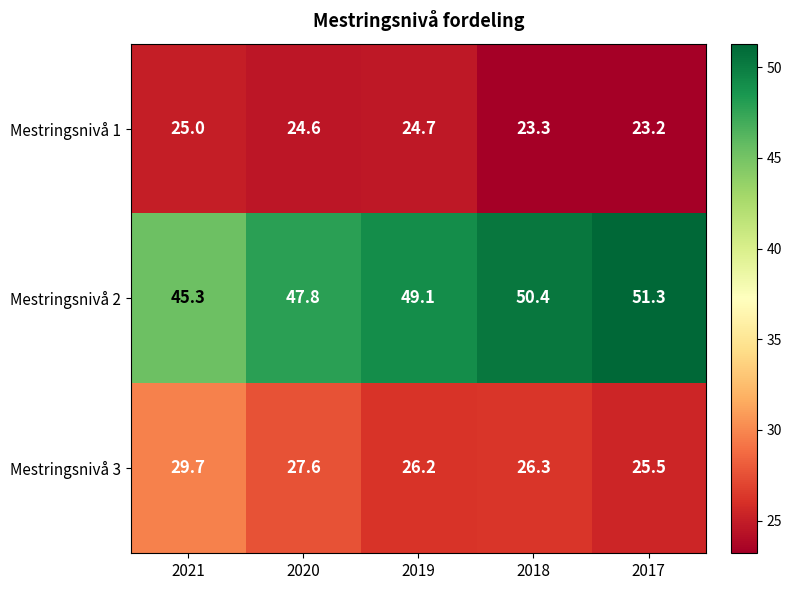

True or false: Mestringsnivå 1 has a value of 7.6 at 2019.

False